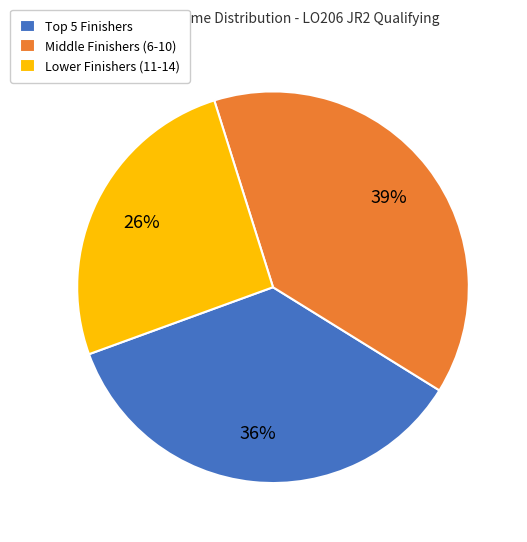

Does Lower Finishers (11-14) represent more than half of the total?

No